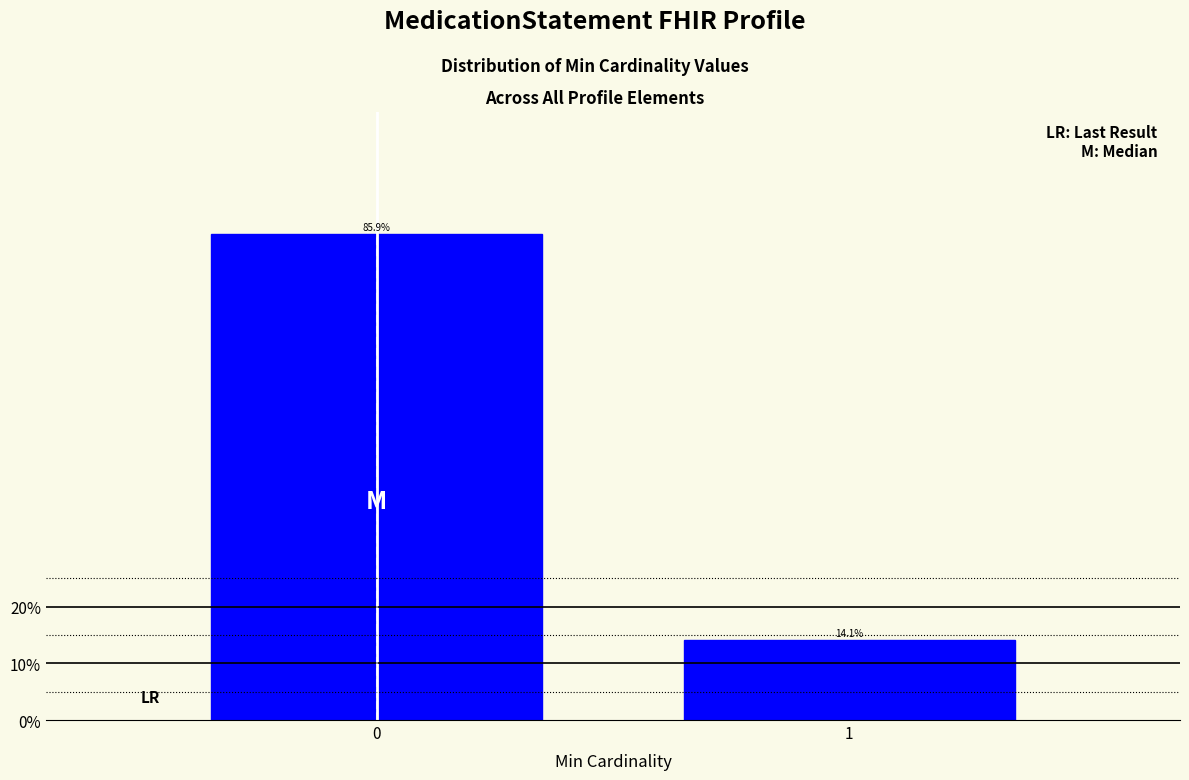

Reading right to left, extract all data points from this chart.

1=14.1	0=85.9